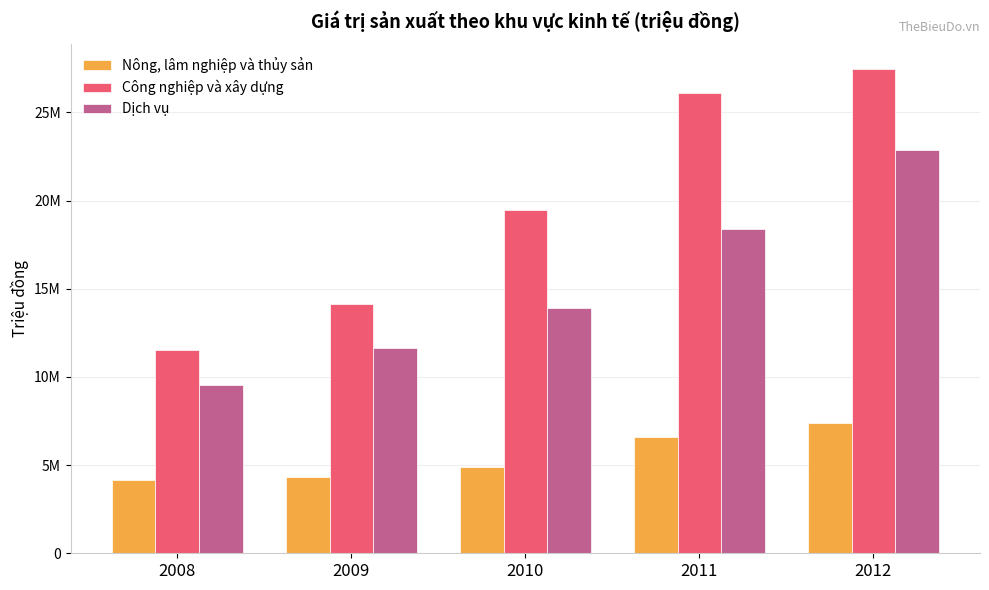

At which label does Dịch vụ first exceed 13904694?

2011